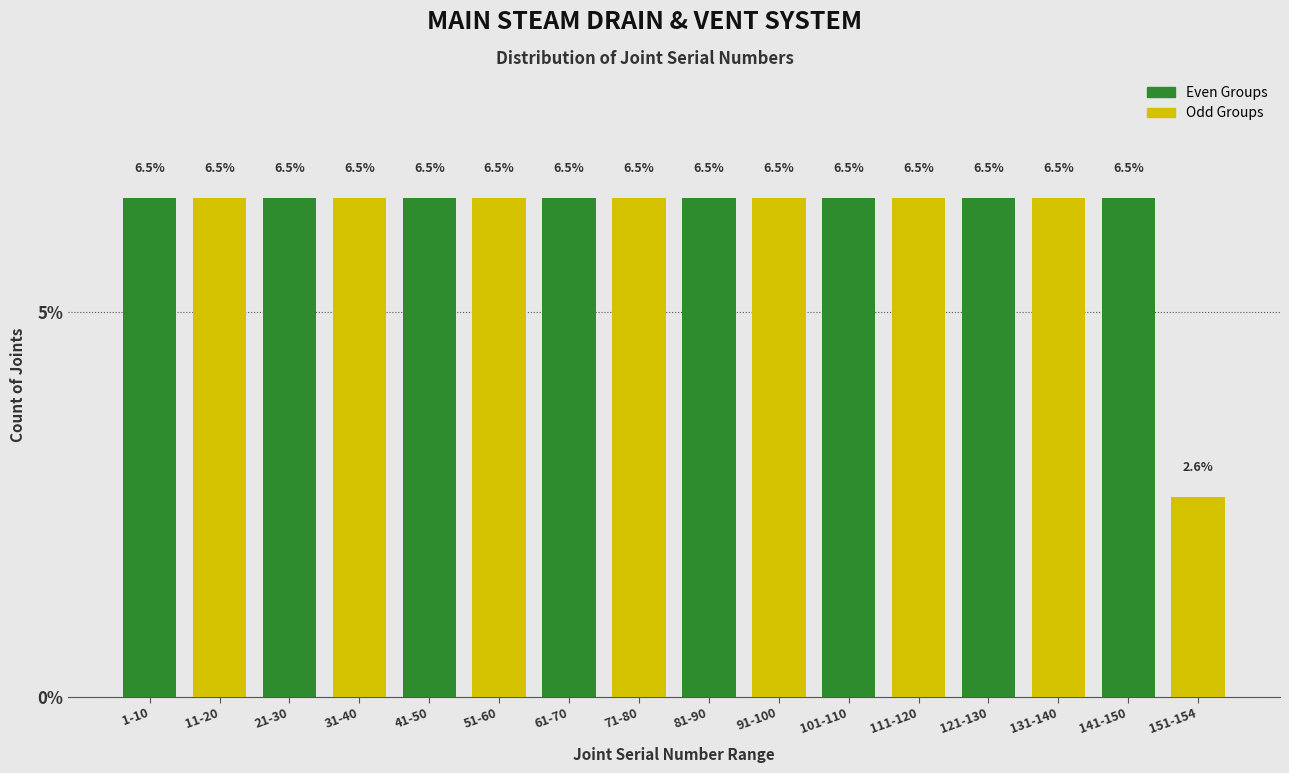

Reading left to right, extract all data points from this chart.

1-10=6.5	11-20=6.5	21-30=6.5	31-40=6.5	41-50=6.5	51-60=6.5	61-70=6.5	71-80=6.5	81-90=6.5	91-100=6.5	101-110=6.5	111-120=6.5	121-130=6.5	131-140=6.5	141-150=6.5	151-154=2.6